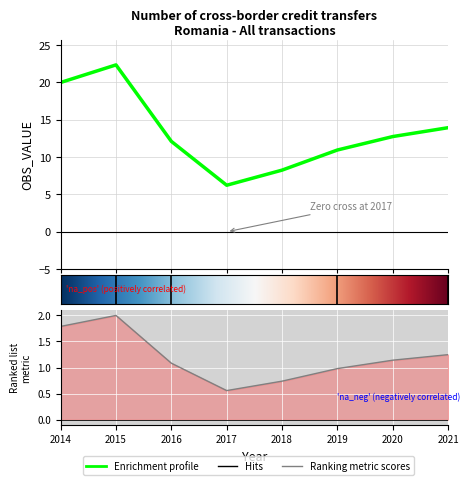

What is the value of the 5th point from the left?

8.2